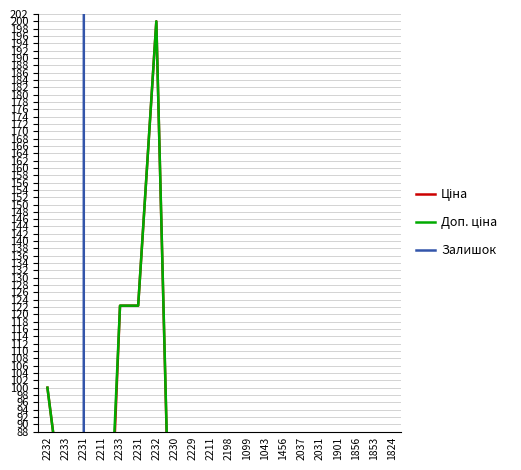

Reading left to right, transcribe all the data shown in this chart.

Ціна: 100.0	61.2	61.2	0.1	122.4	122.4	200.0	1.9	1.9	24.7	28.8	4.5	4.5	25.0	22.5	22.5	22.5	22.5	22.5	22.5
Доп. ціна: 100.0	61.2	61.2	10.4	122.4	122.4	200.0	3.5	3.5	24.7	28.8	4.5	4.5	25.0	22.5	22.5	22.5	22.5	22.5	22.5
Залишок: 0.0	0.0	0.0	36000.0	1300.0	2300.0	1600.0	73500.0	27200.0	4300.0	1100.0	1600.0	400.0	1100.0	3200.0	5100.0	3300.0	8000.0	6300.0	14900.0